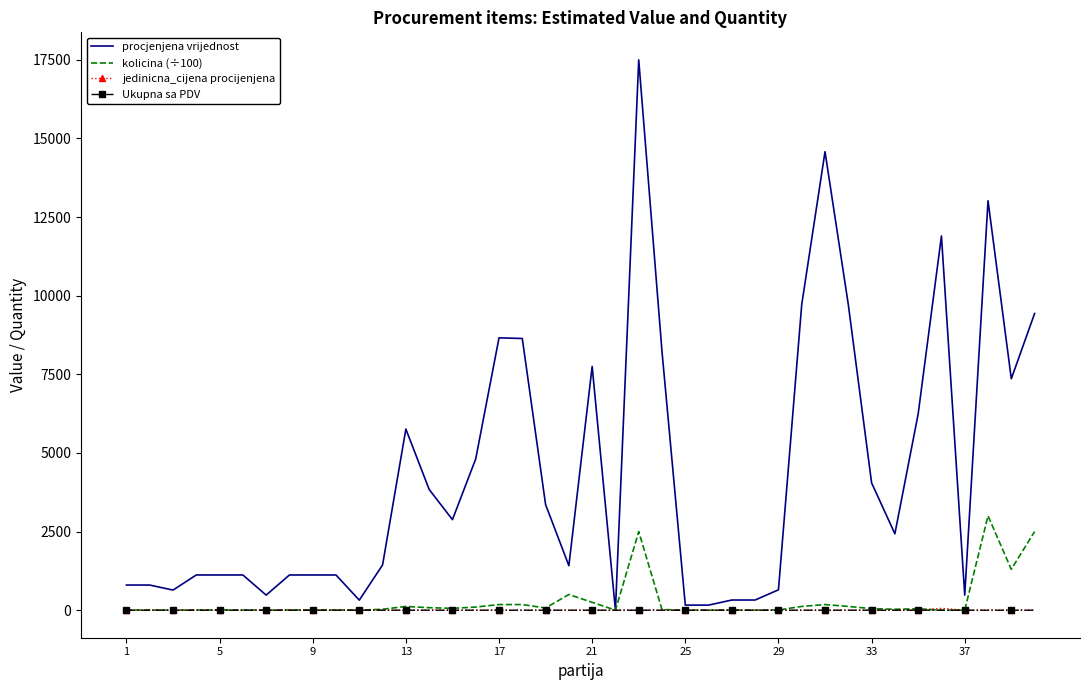

Which series has the widest spread of values?

procjenjena vrijednost